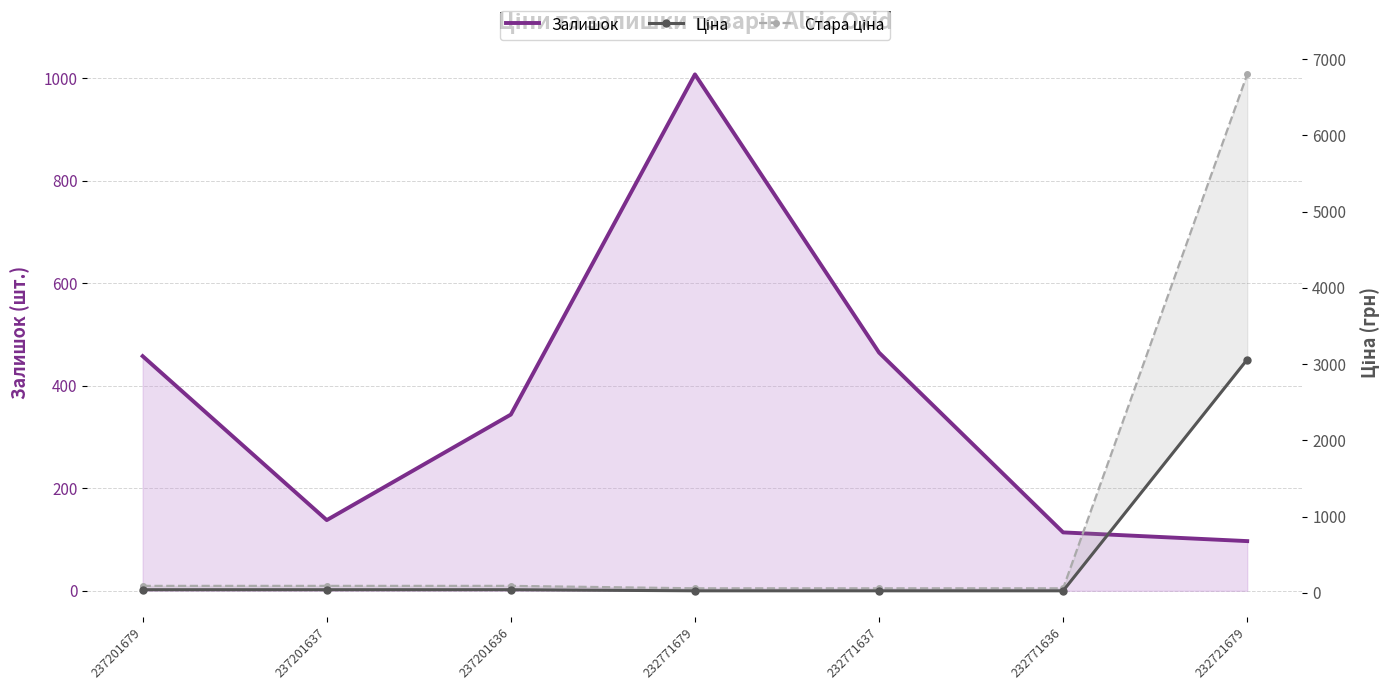

Which has a higher value, 237201637 or 237201636?

237201636